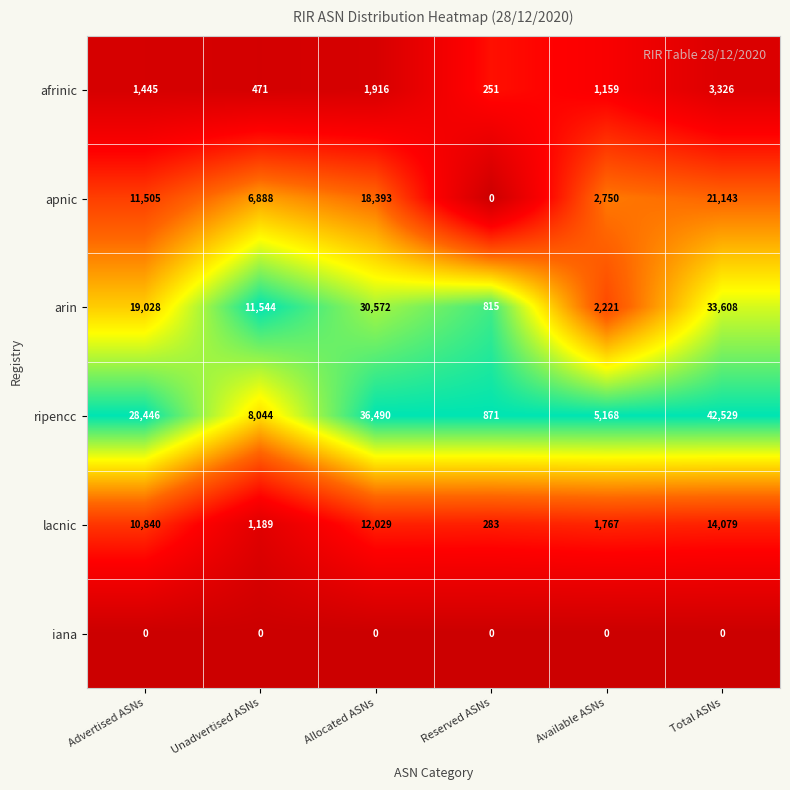

How many data points does each series have?

6